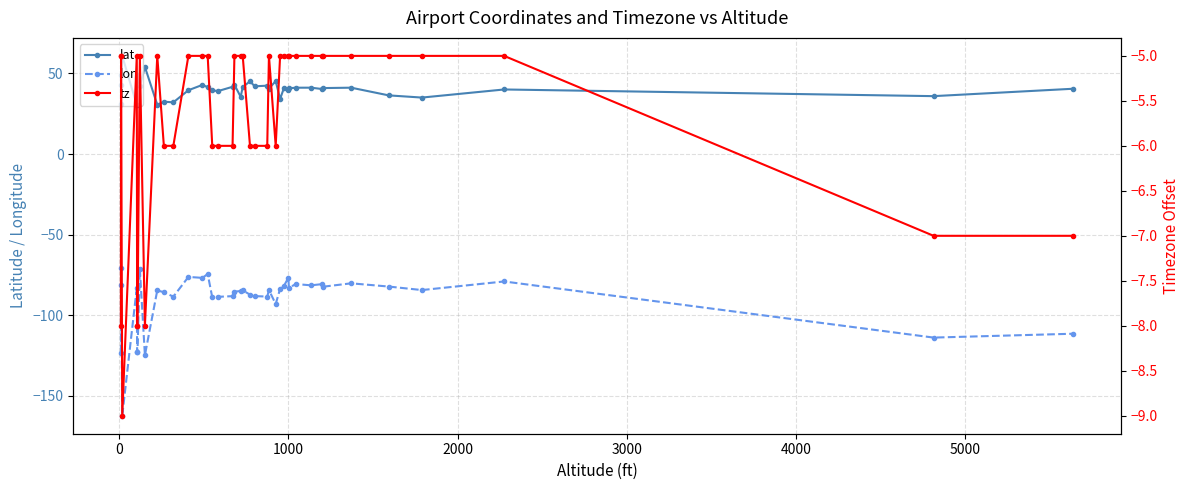

At which category is the sum across all series the highest?

1000